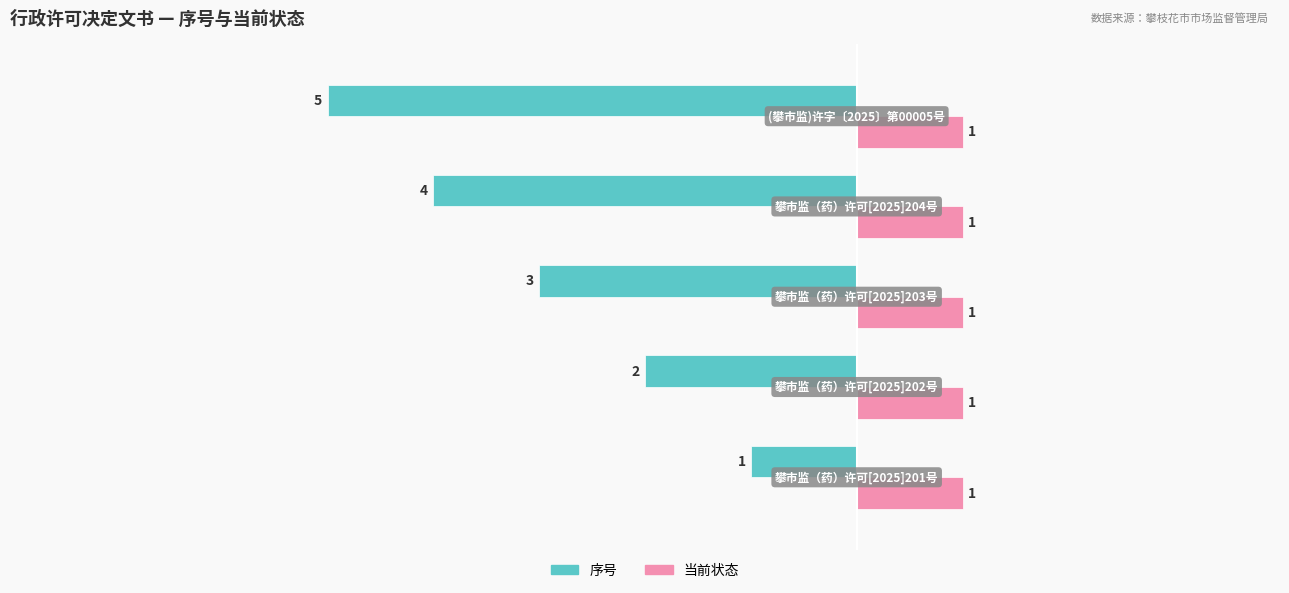

What is the sum of all 当前状态 values?

5